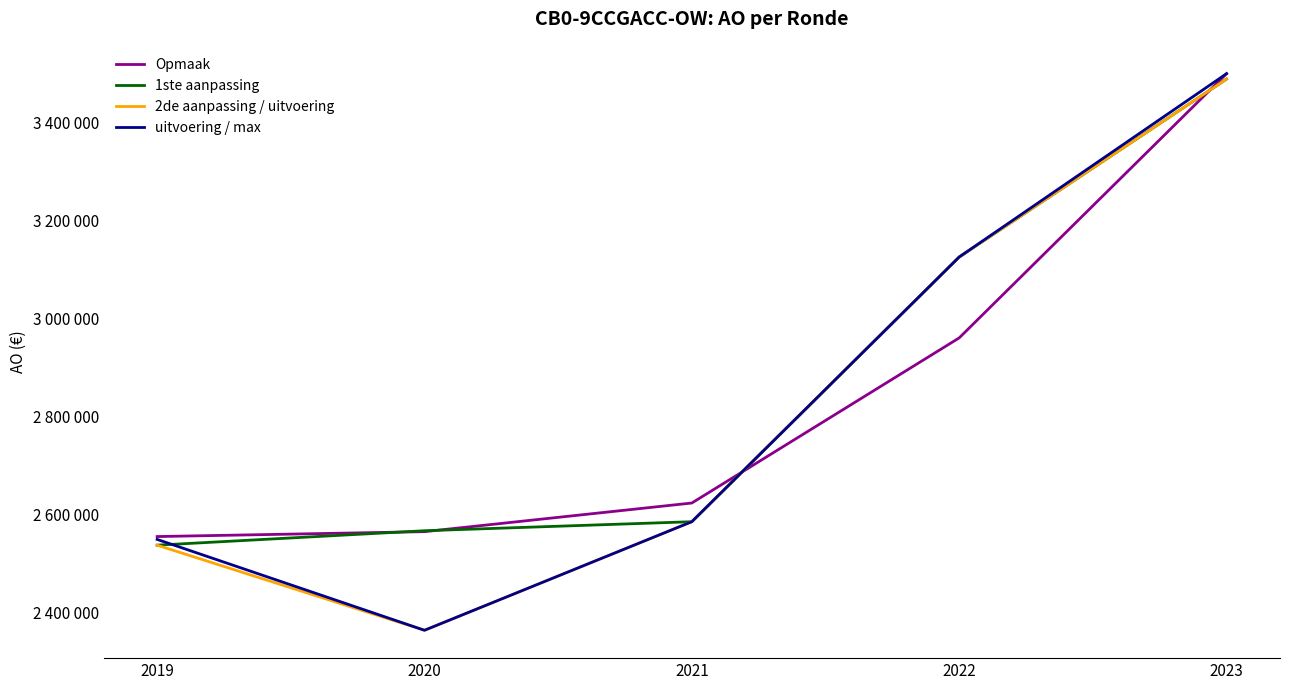

What is the lowest value of the uitvoering / max series?

2364525